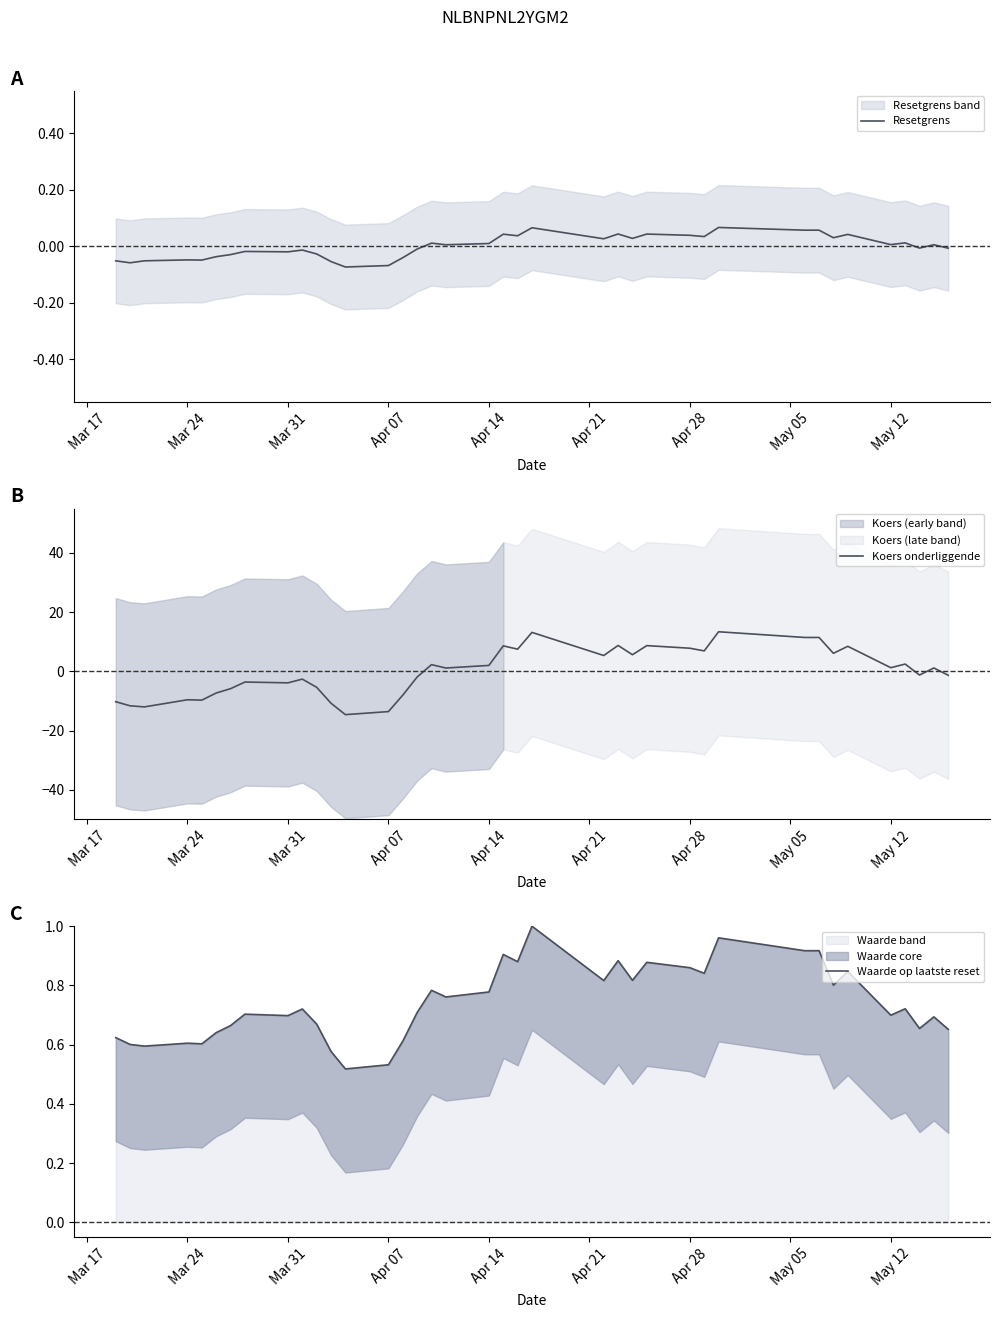

Which series has the largest total across all categories?

Waarde op laatste reset